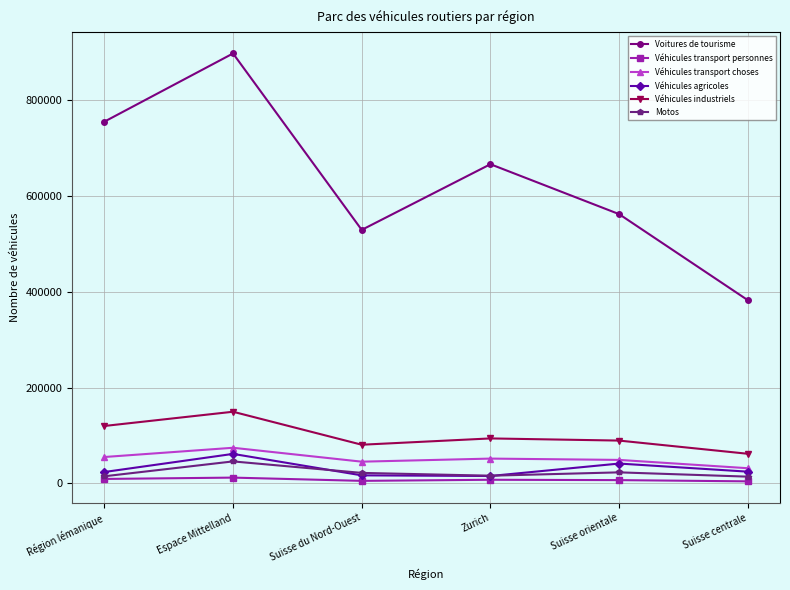

The Véhicules agricoles series shows 61729 at Espace Mittelland. True or false?

True